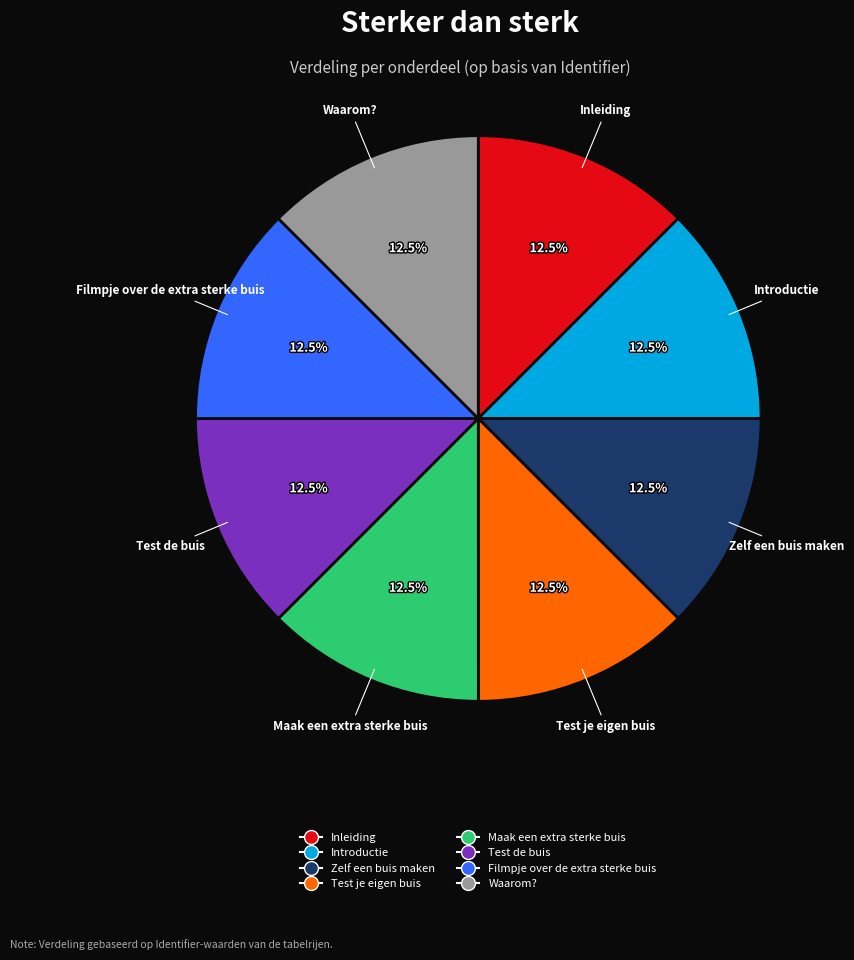

How many segments does this pie chart have?

8